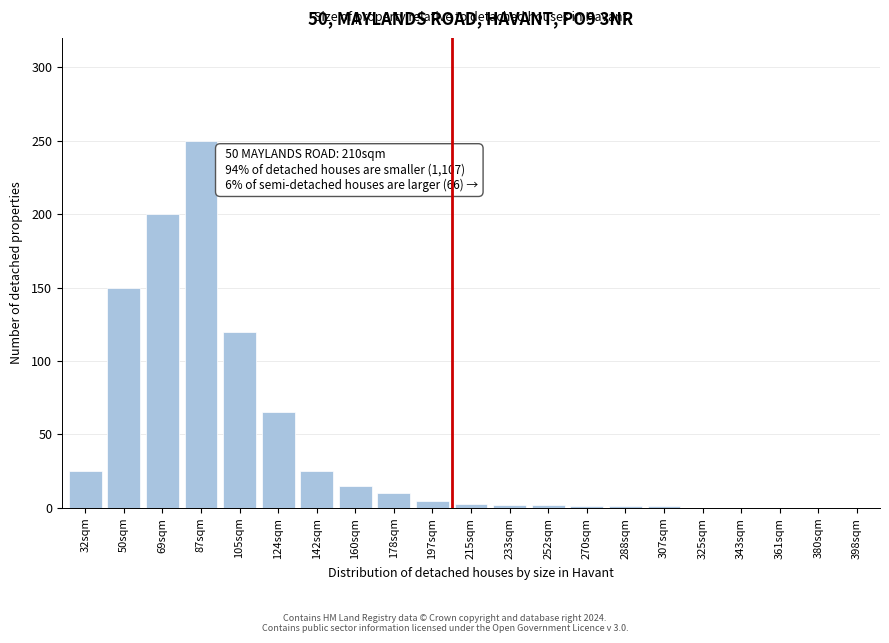

Is it true that the value at 361sqm is -147?

False